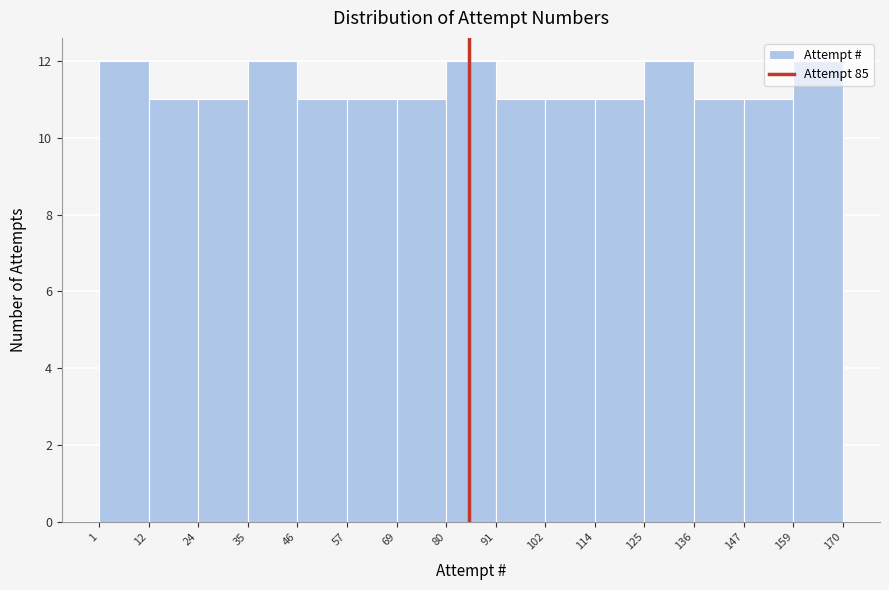

Reading left to right, transcribe this chart: for each bar, give the range it covers on the x-axis and its height. The values are not printed on the chart, so give them approximately, as read against the axis.

1 to 12: 12
12 to 24: 11
24 to 35: 11
35 to 46: 12
46 to 57: 11
57 to 69: 11
69 to 80: 11
80 to 91: 12
91 to 102: 11
102 to 114: 11
114 to 125: 11
125 to 136: 12
136 to 147: 11
147 to 159: 11
159 to 170: 12